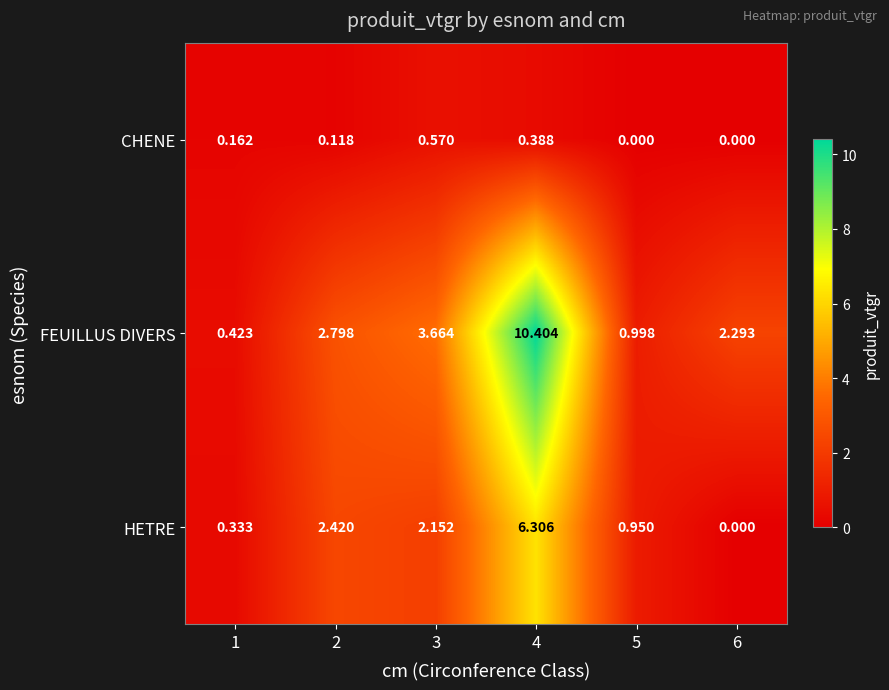

Which series has the widest spread of values?

FEUILLUS DIVERS